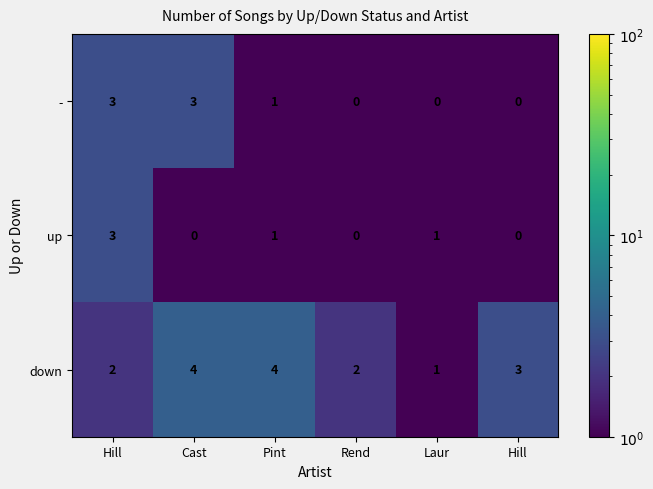

How many data points in - are less than 1?

3